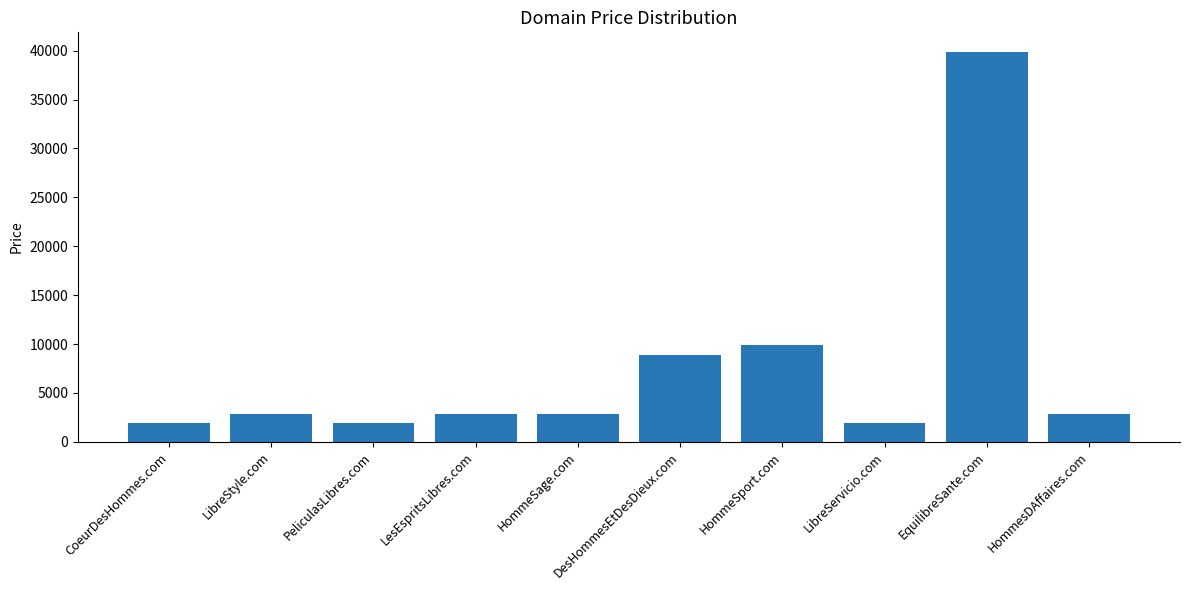

Is it true that the value at LibreServicio.com is 1888?

True